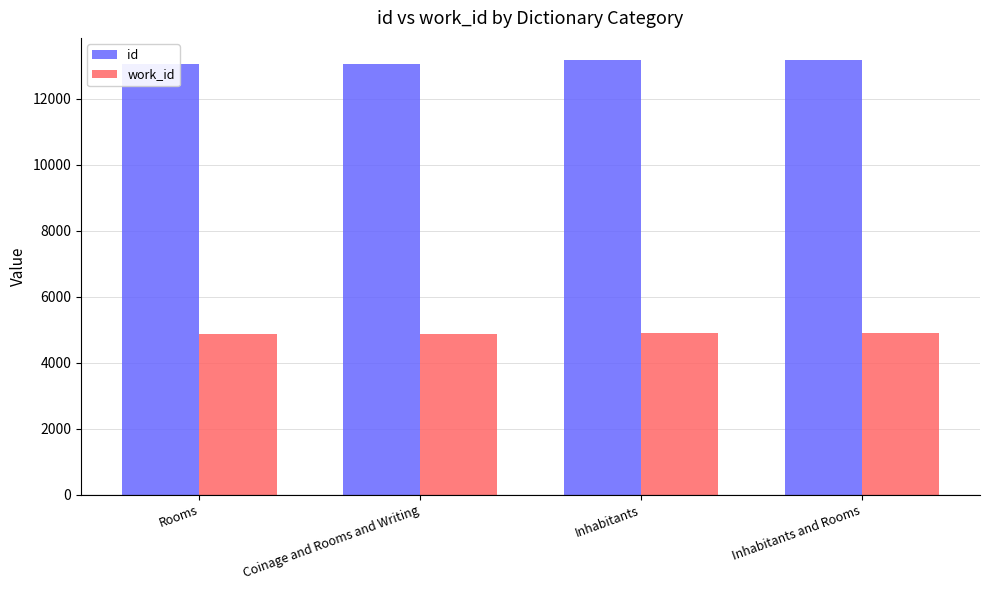

At which category is the sum across all series the highest?

Inhabitants and Rooms